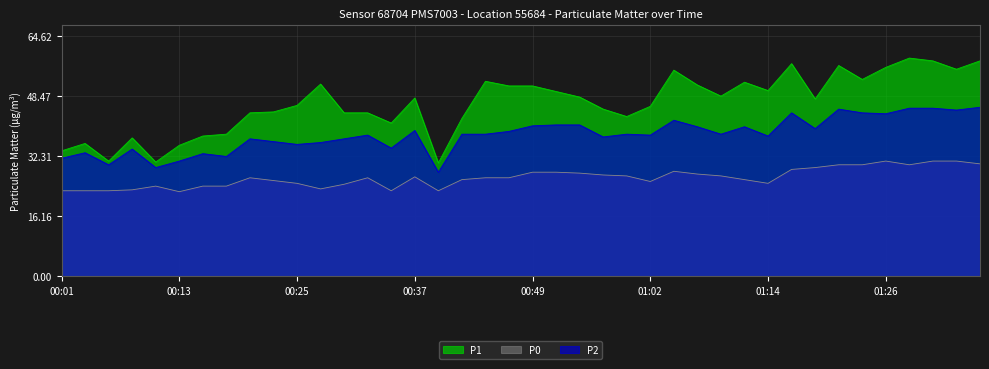

Which category has the lowest value across all series?

00:13